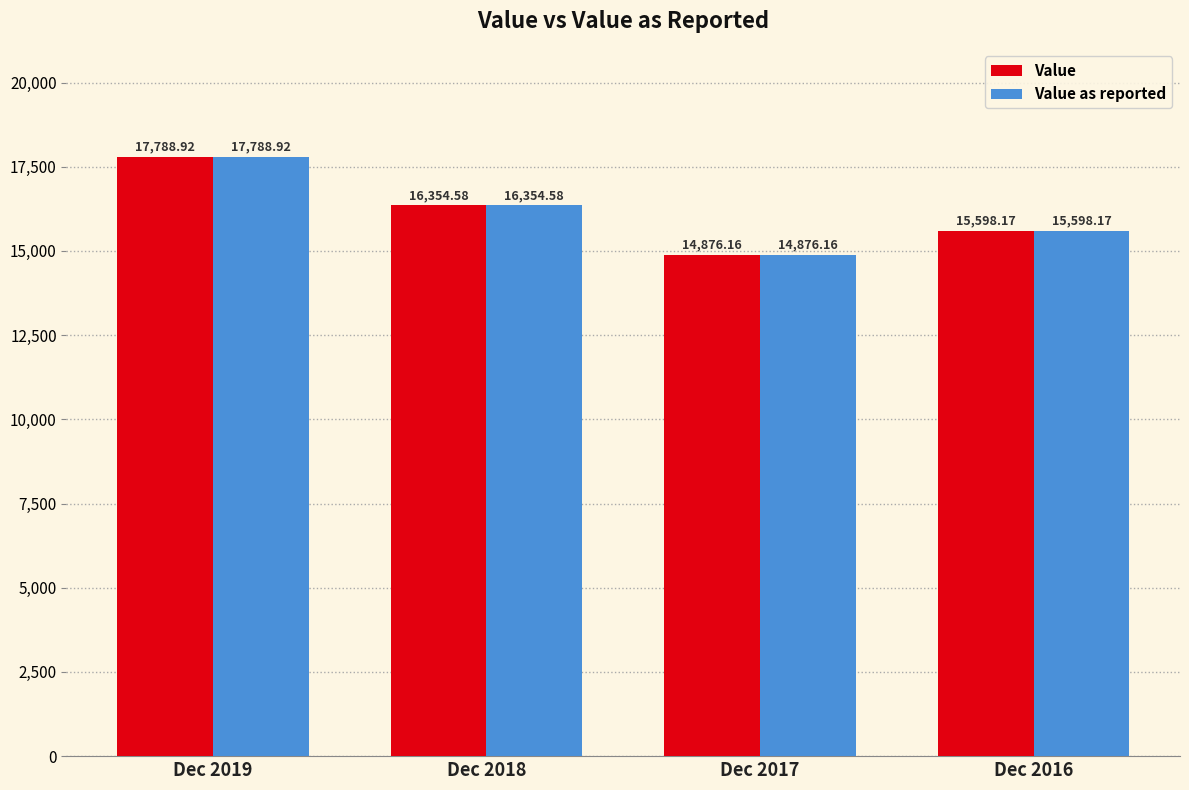

Reading left to right, transcribe all the data shown in this chart.

Value: 17788.9	16354.6	14876.2	15598.2
Value as reported: 17788.9	16354.6	14876.2	15598.2